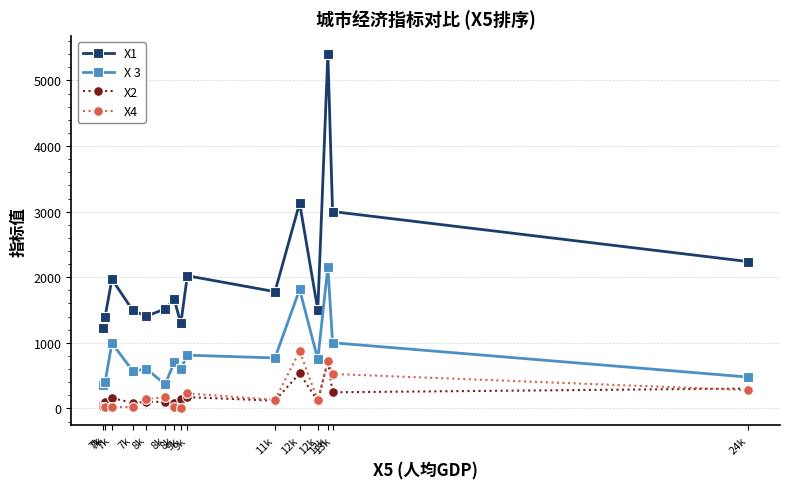

Rank the series by their maximum value, from highest to lowest.

X1, X 3, X4, X2